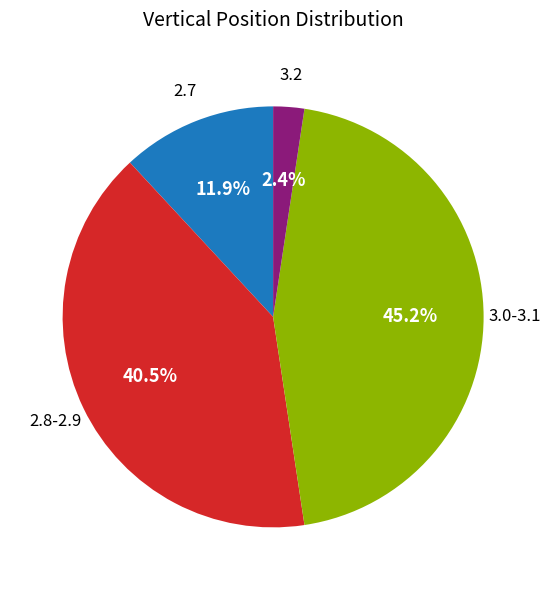

Is there any slice that represents more than half of the pie?

No